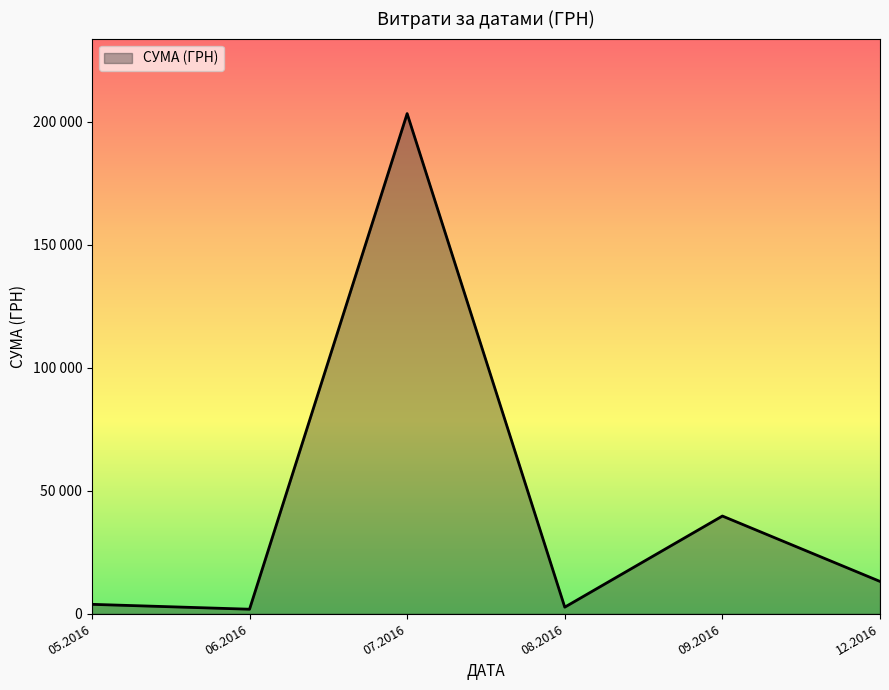

Does the chart have visible grid lines?

No